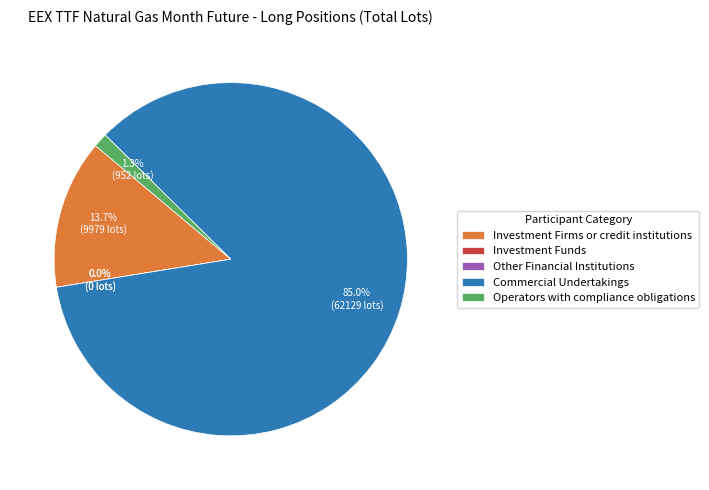

What percentage do Commercial Undertakings and Investment Funds together represent?

85.0%